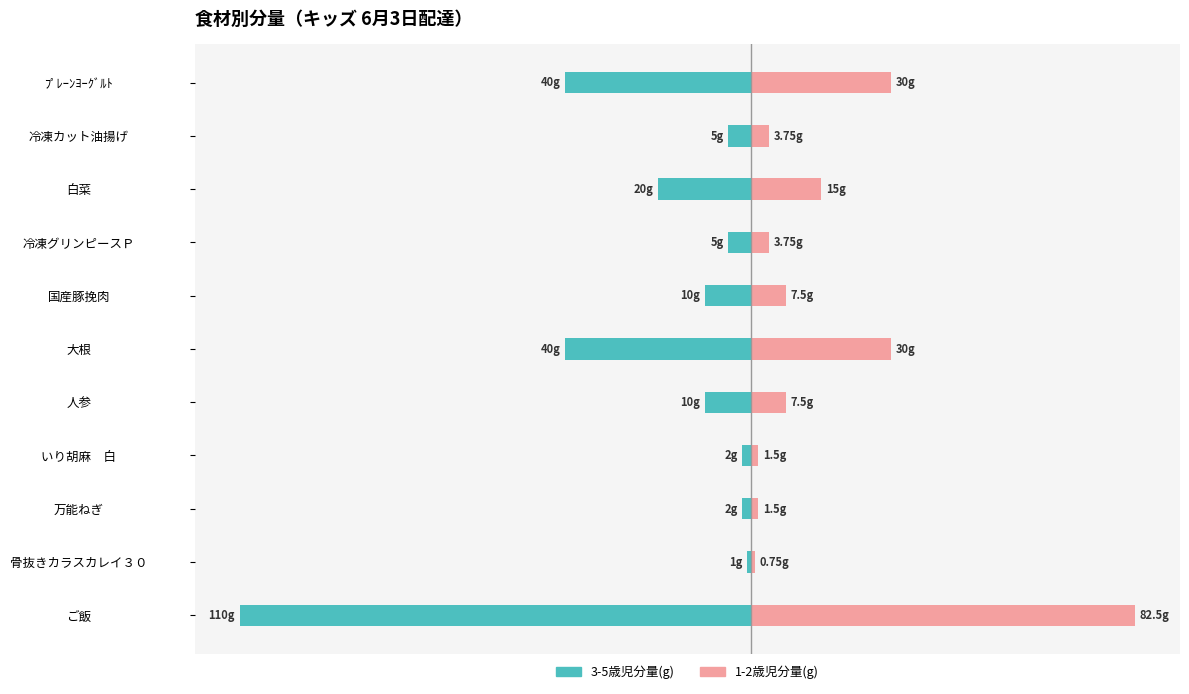

Is it true that 3-5歳児分量(g) equals -40.0 at 大根?

True